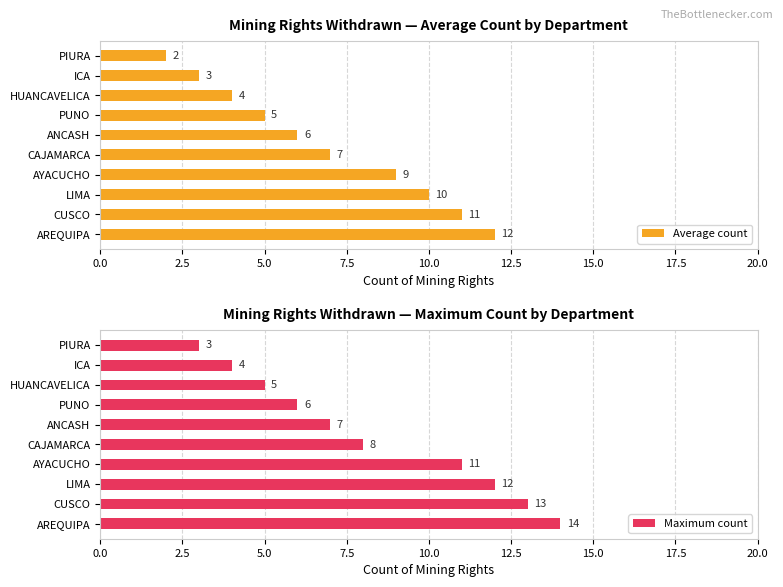

The value of Maximum count at 0.0 is 25. True or false?

False